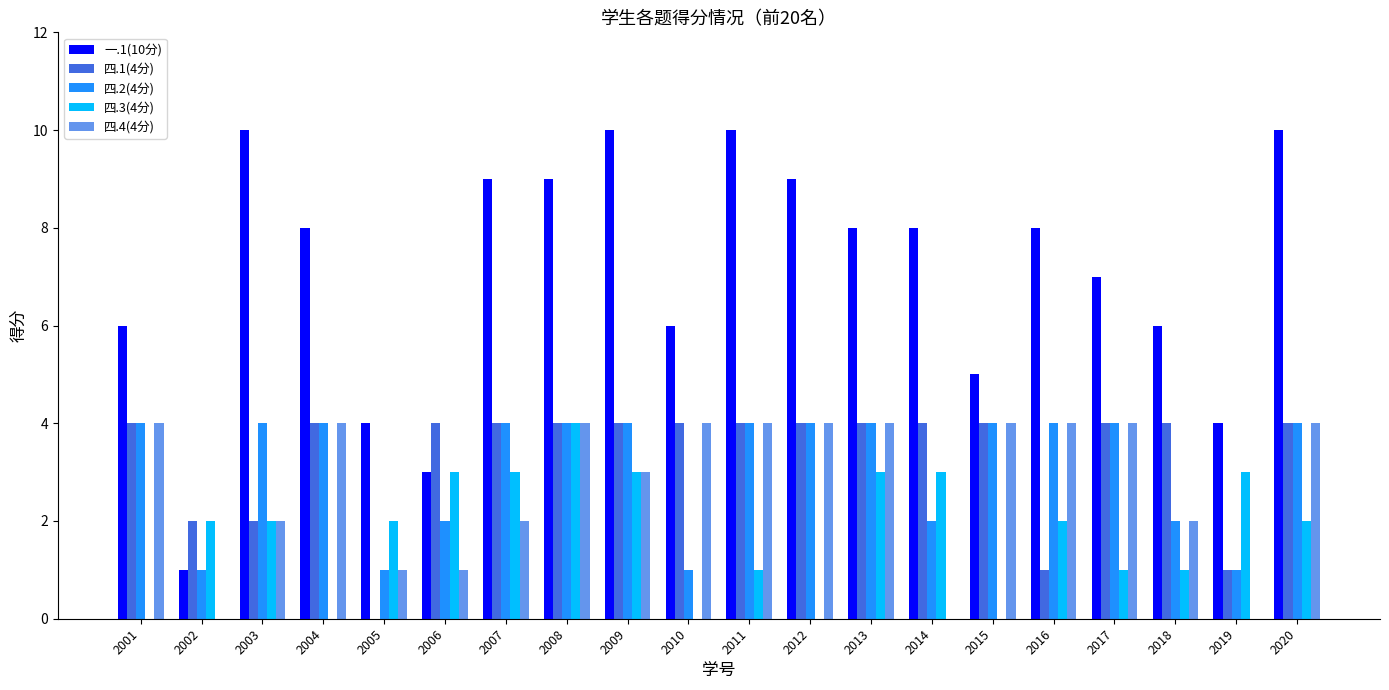

Which series changed the most between 2019 and 2020?

一.1(10分)